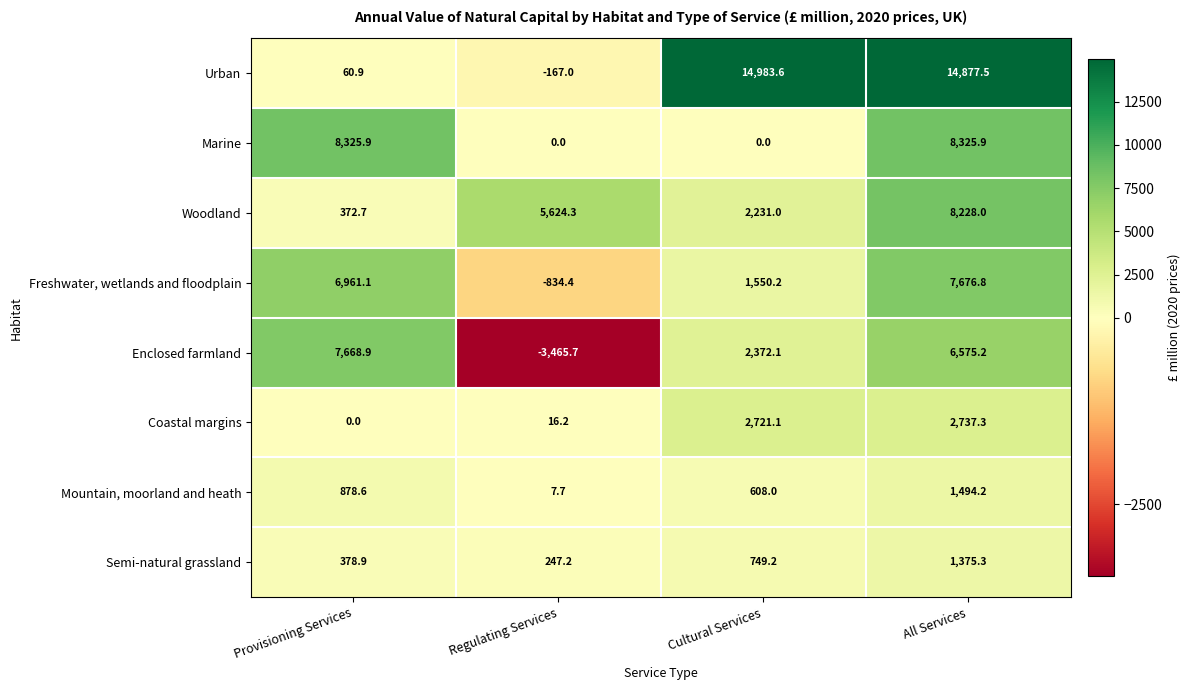

What is the sum of all Freshwater, wetlands and floodplain values?

15353.7